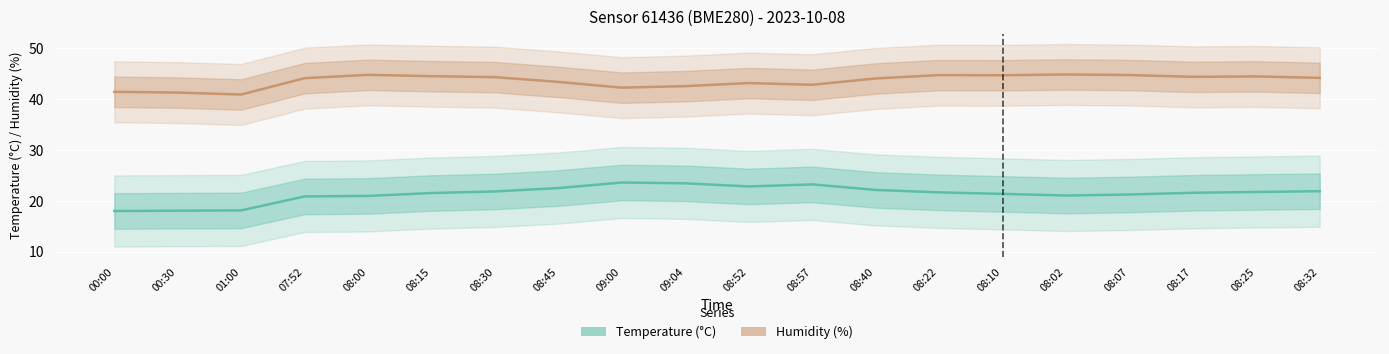

Which category has the lowest value across all series?

00:00